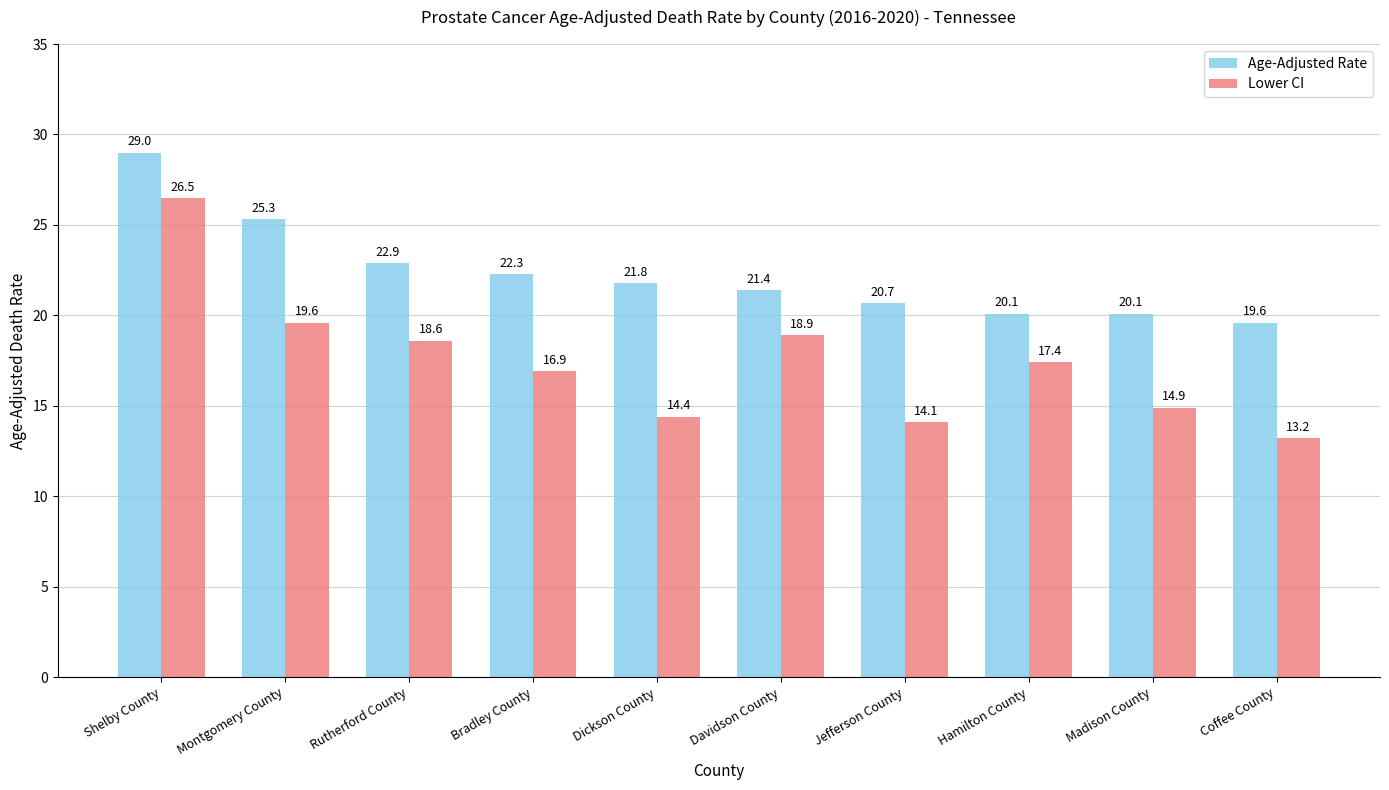

How many data points in Age-Adjusted Rate are above 21?

6